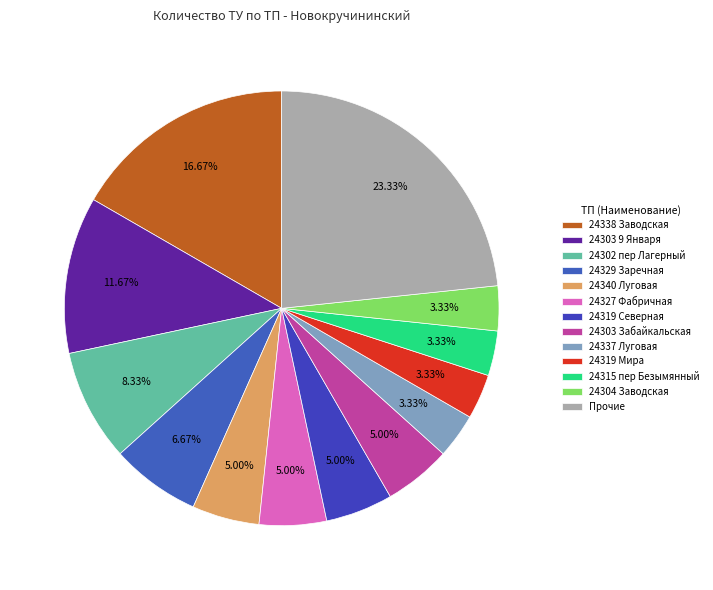

Count the number of slices in the pie.

13